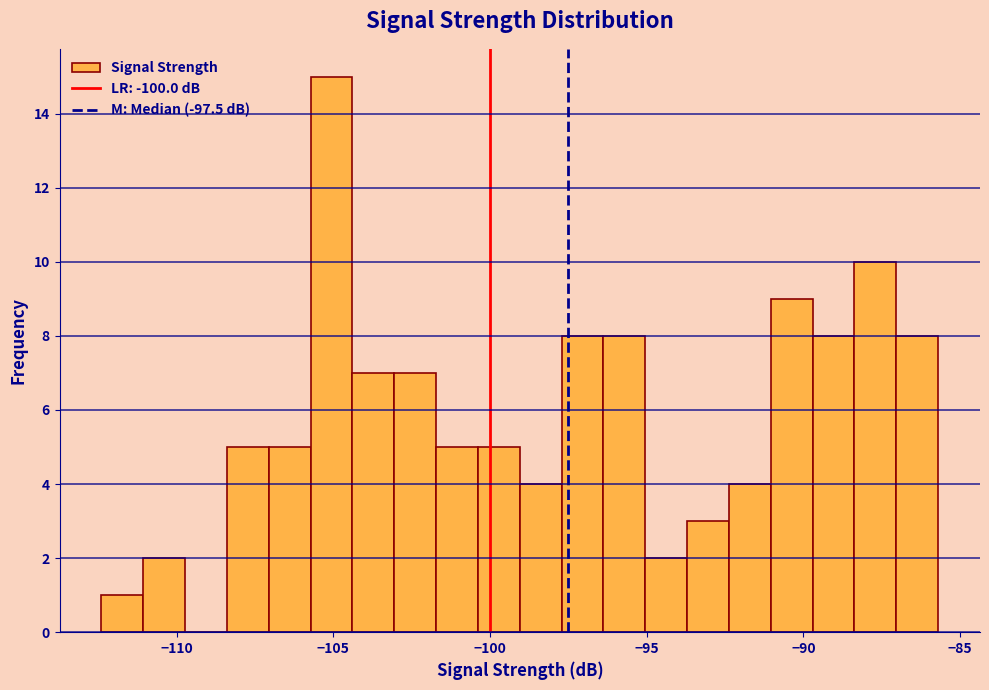

Read against the x-axis, roughly where is the centre of the tallest bar?

-105.0